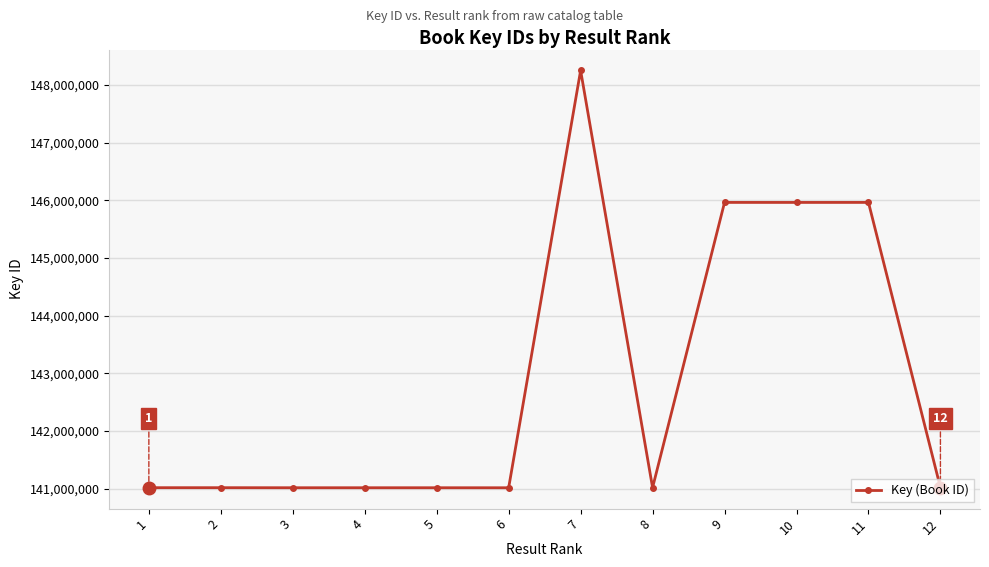

What is the value of the 9th point from the left?

145964098